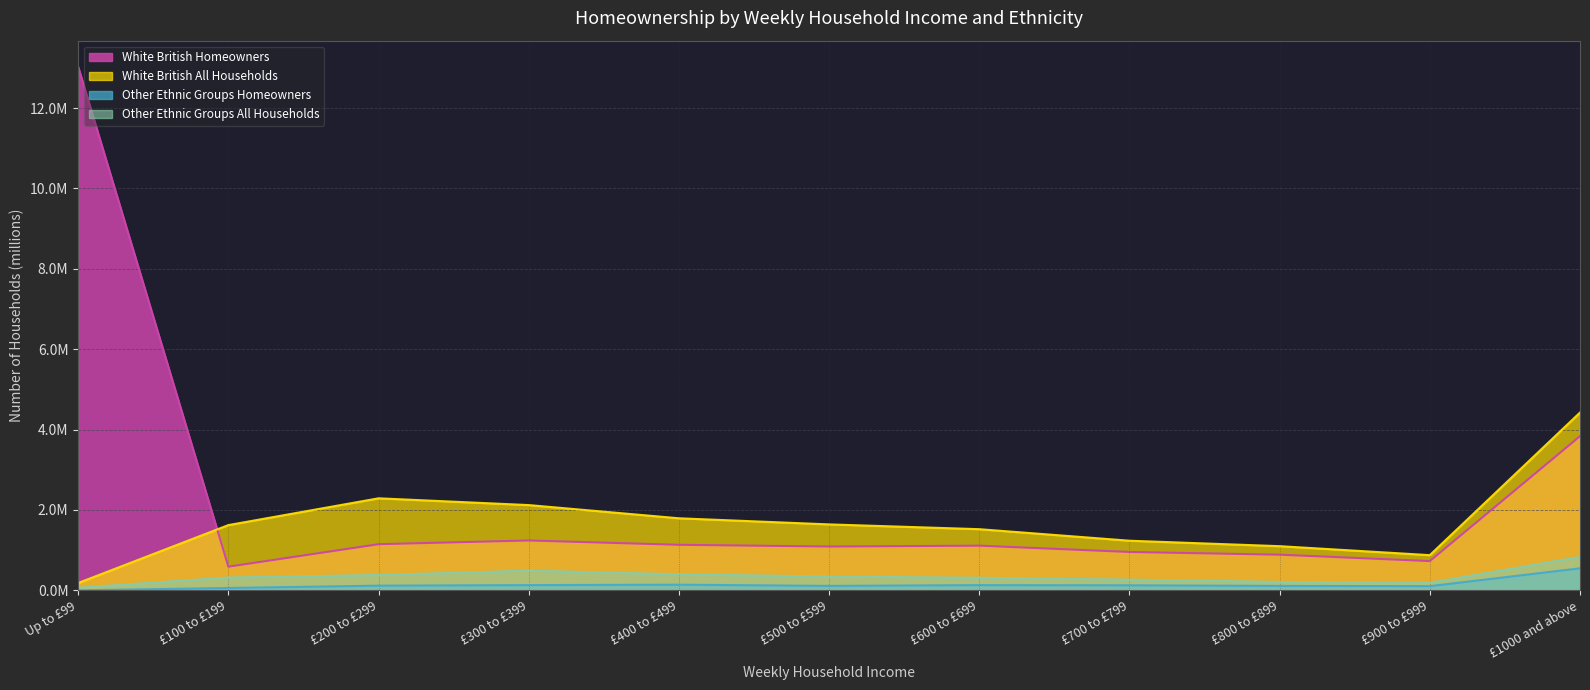

True or false: Other Ethnic Groups All Households and White British Homeowners intersect in this chart.

False